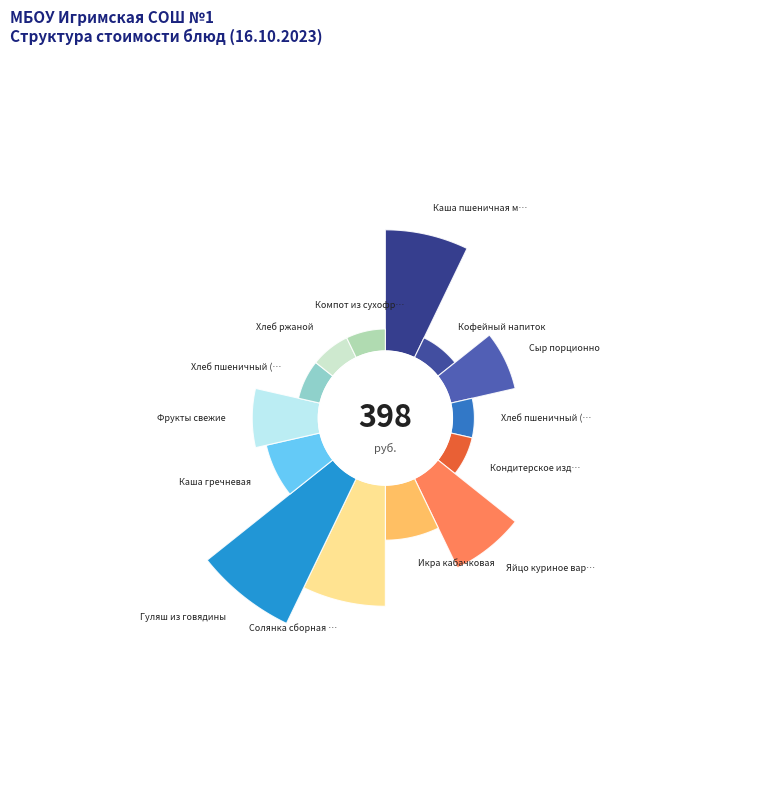

Count the number of slices in the pie.

14